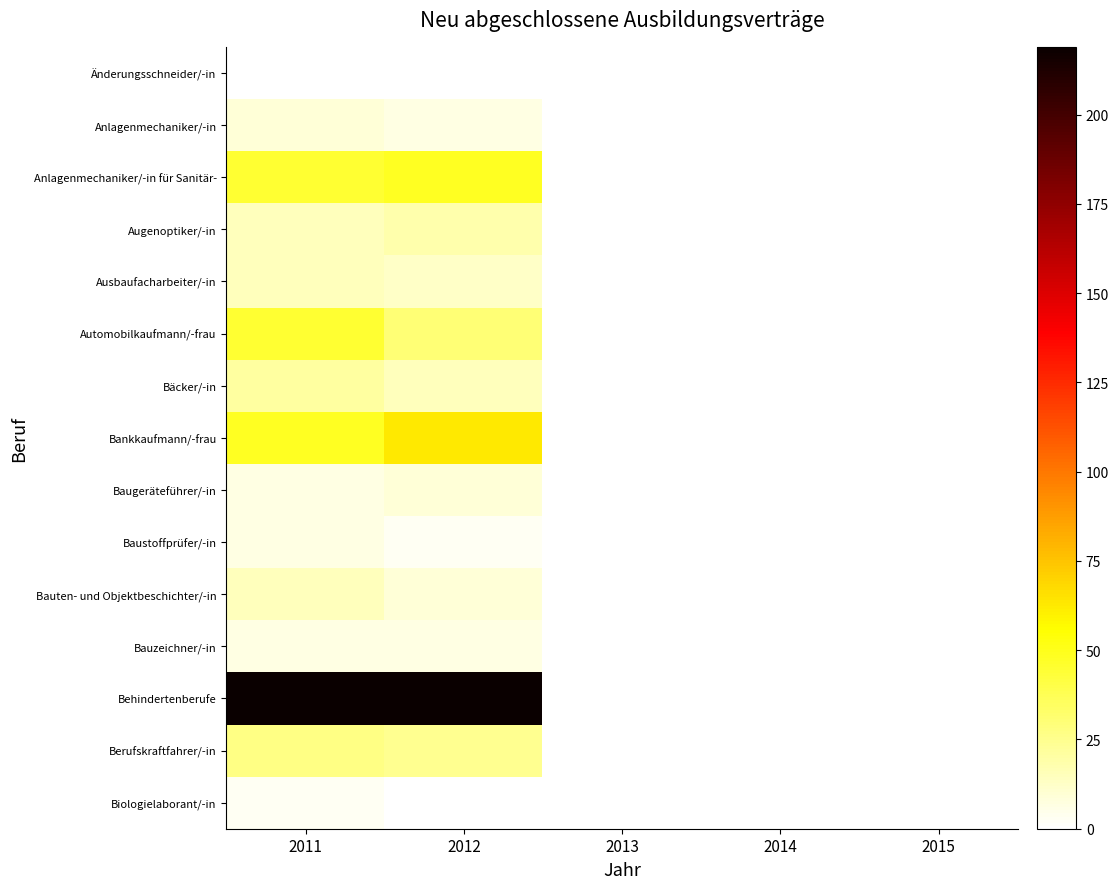

Which series has the largest total across all categories?

Behindertenberufe